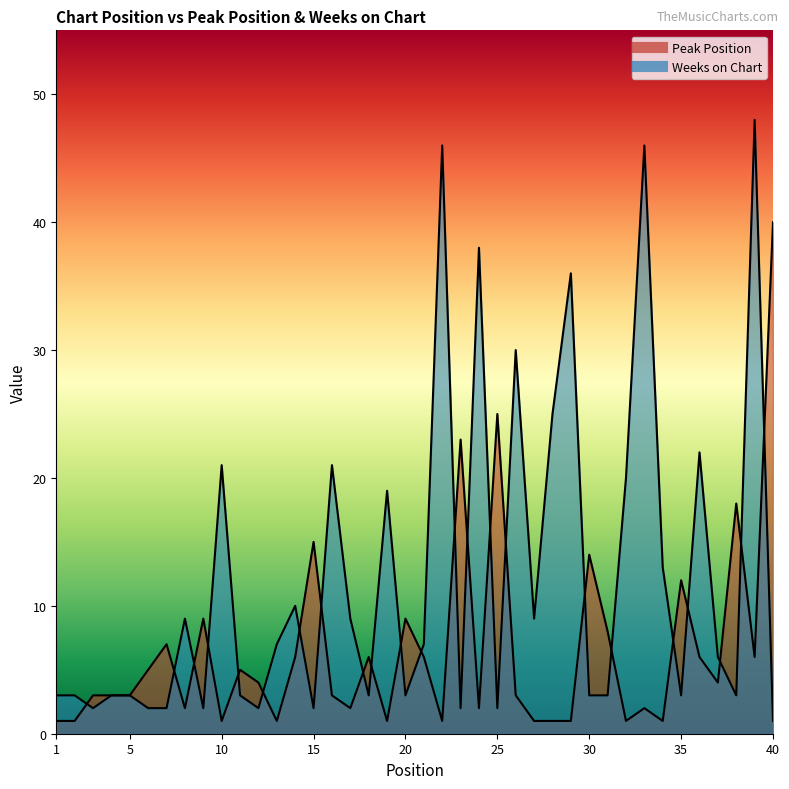

True or false: Peak Position and Weeks on Chart cross at least once.

True